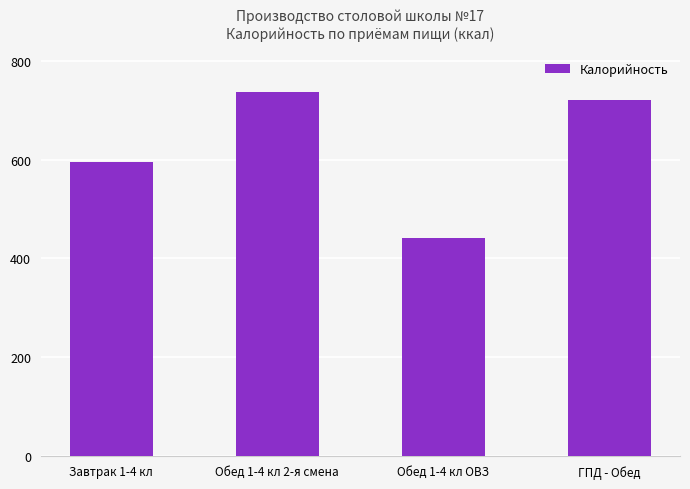

What is the sum of the values at Завтрак 1-4 кл and Обед 1-4 кл 2-я смена?

1333